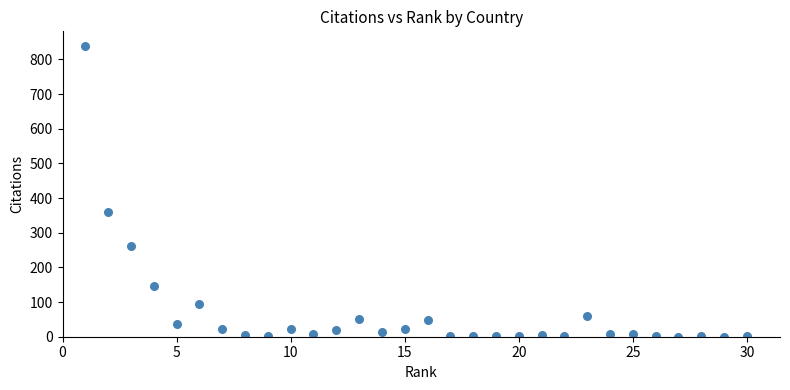

What Y value in the scatter plot is closest to 419?

361